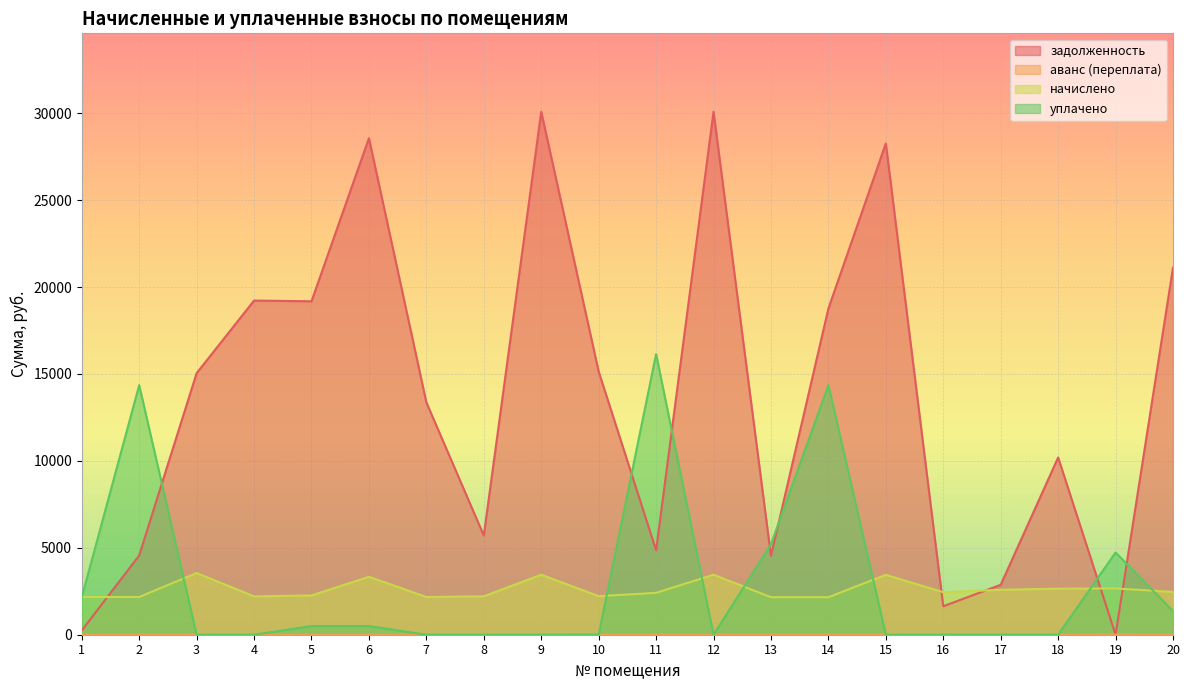

Rank the series at 18 from lowest to highest value.

аванс (переплата), уплачено, начислено, задолженность